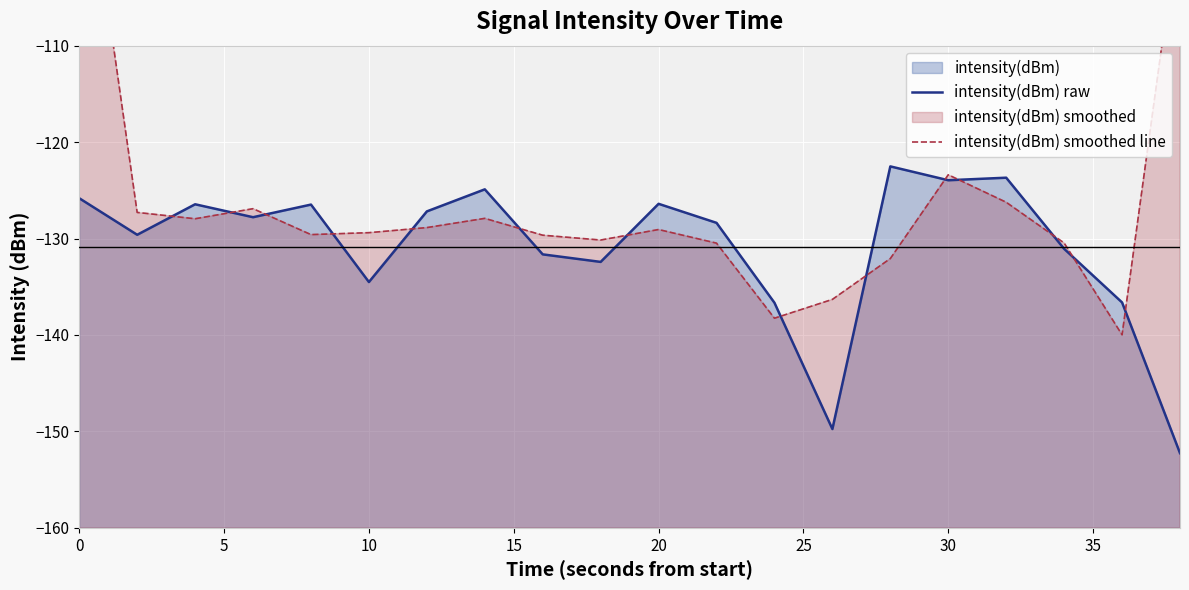

What is the value of the intensity(dBm) raw point at the 7th from the left?

-127.2